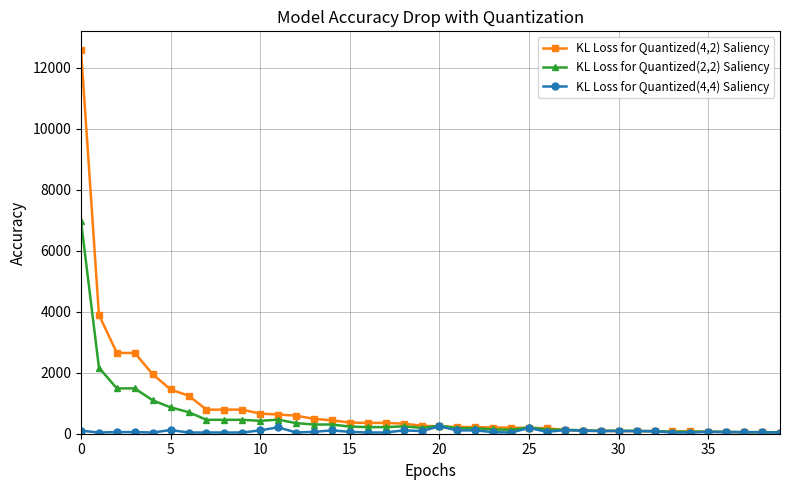

What is the lowest value of the KL Loss for Quantized(4,2) Saliency series?

39.5